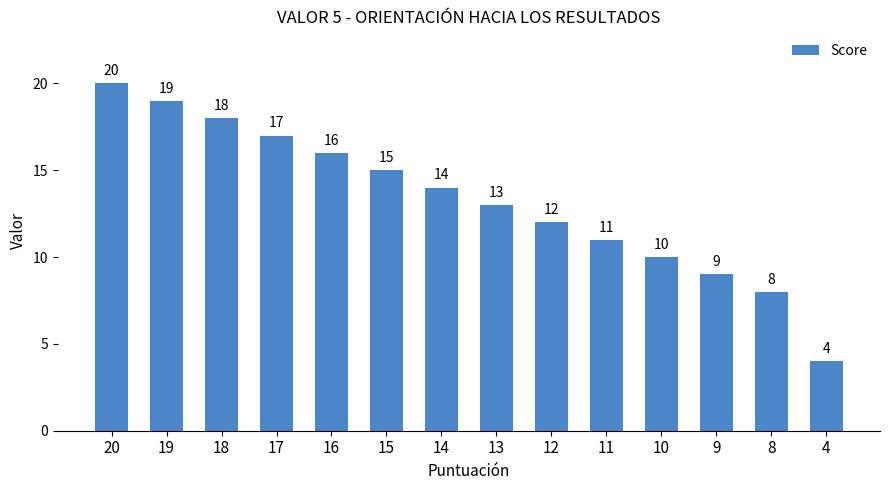

What is the change in value from 17 to 13?

-4